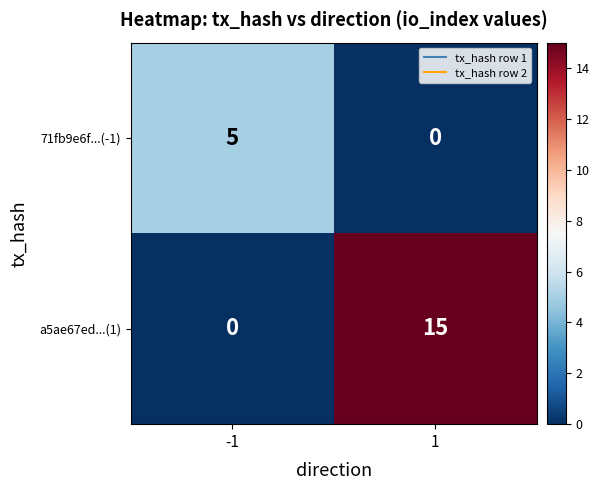

What is the difference between the 71fb9e6f...(-1) values at -1 and 1?

5